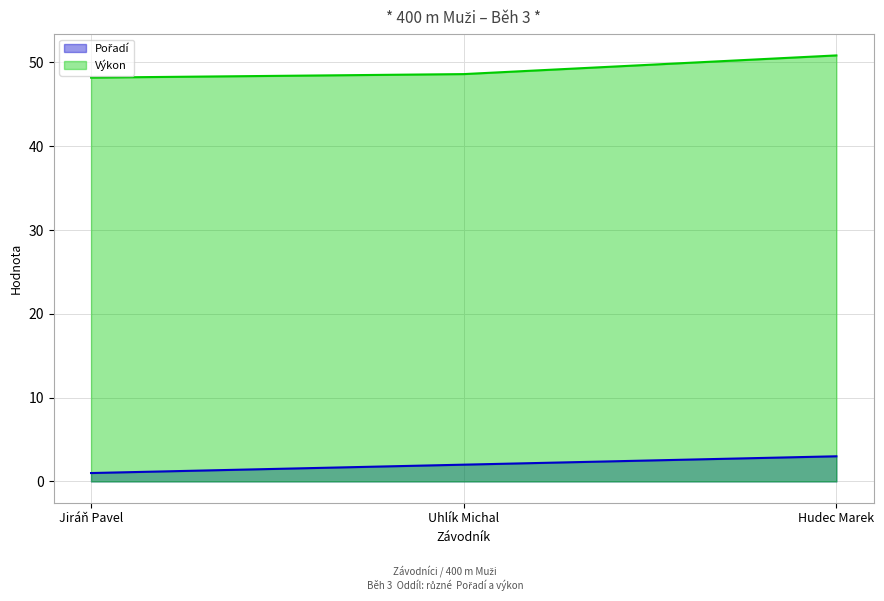

Reading left to right, transcribe all the data shown in this chart.

Pořadí: Jiráň Pavel=1.0	Uhlík Michal=2.0	Hudec Marek=3.0
Výkon: Jiráň Pavel=48.2	Uhlík Michal=48.6	Hudec Marek=50.8